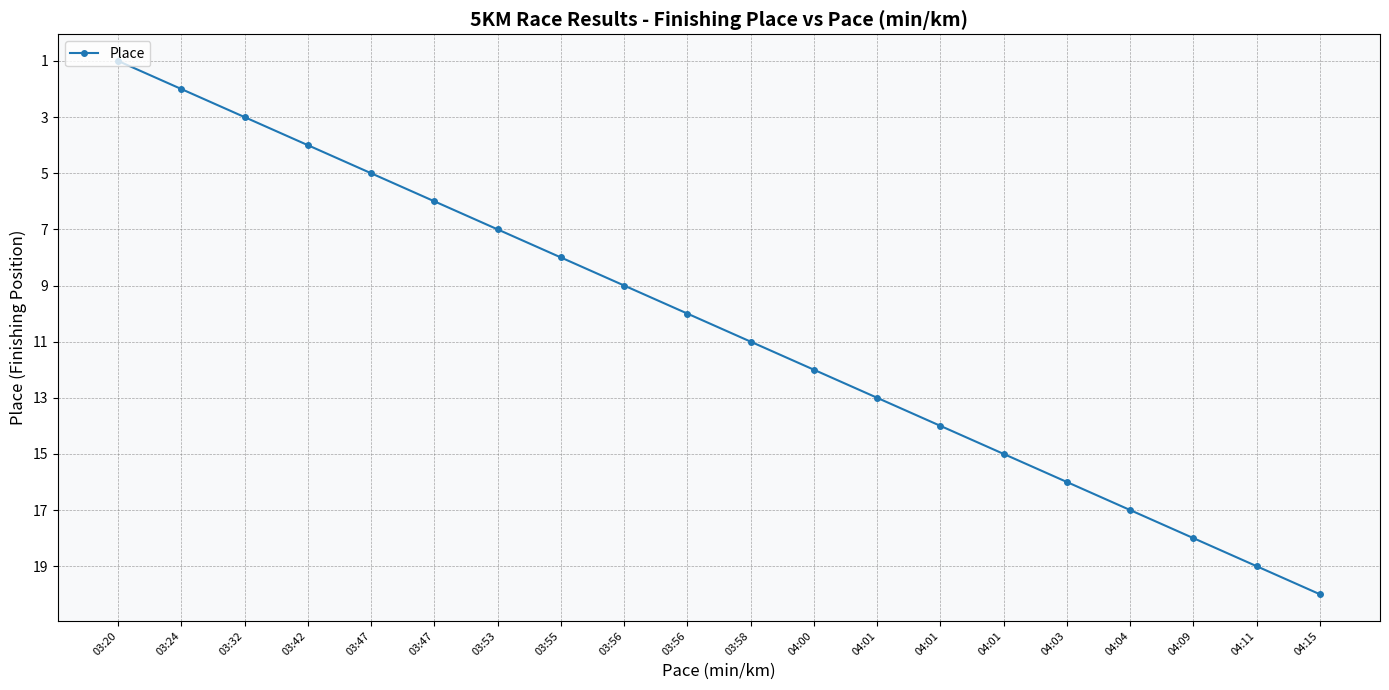

What is the difference between the second highest and second lowest values?

17